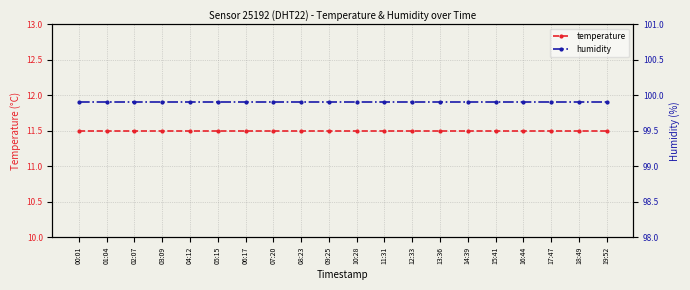

Between 09:25 and 16:44, which is larger?

09:25